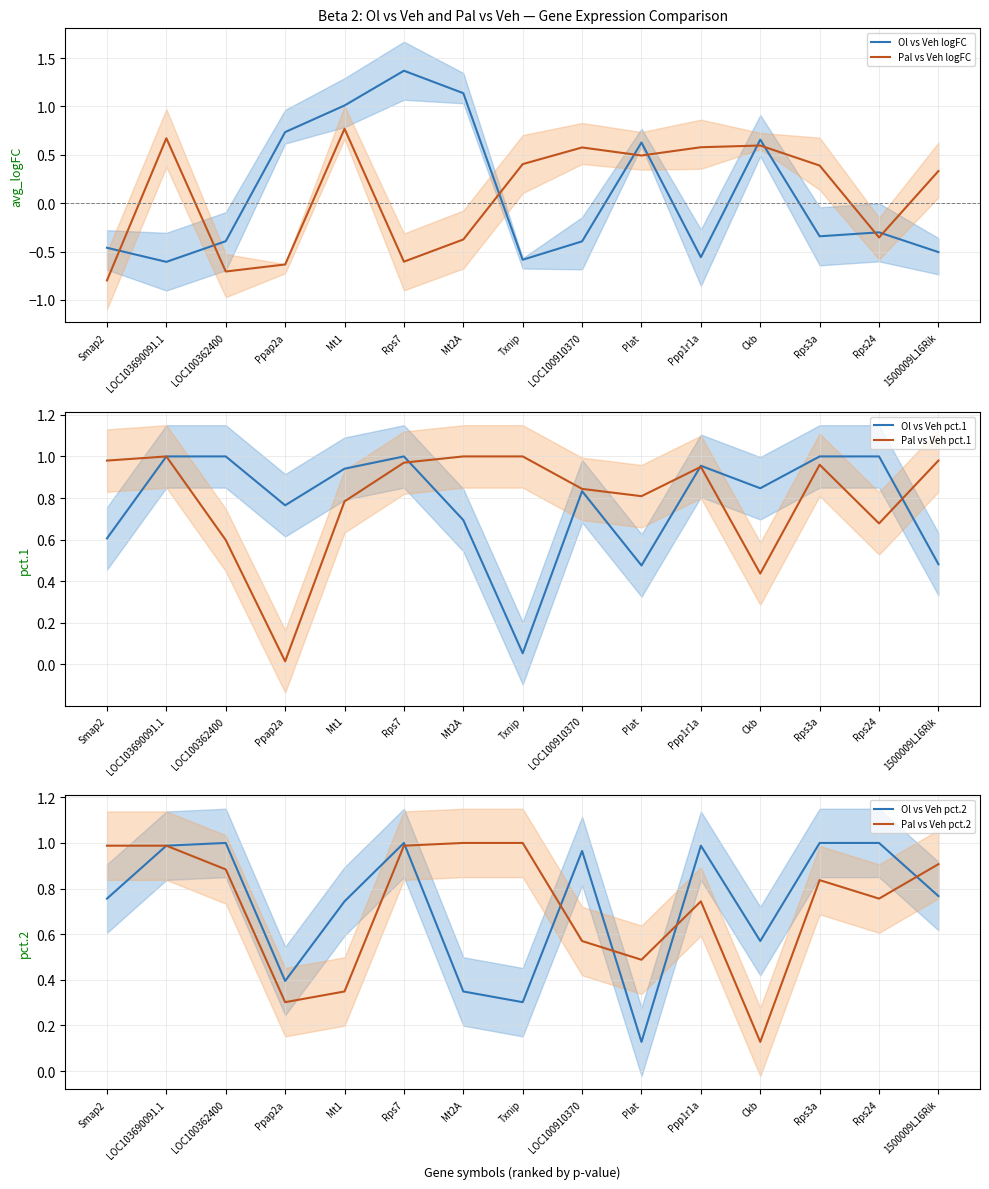

How many times do Ol vs Veh pct.1 and Ol vs Veh logFC cross each other?

4